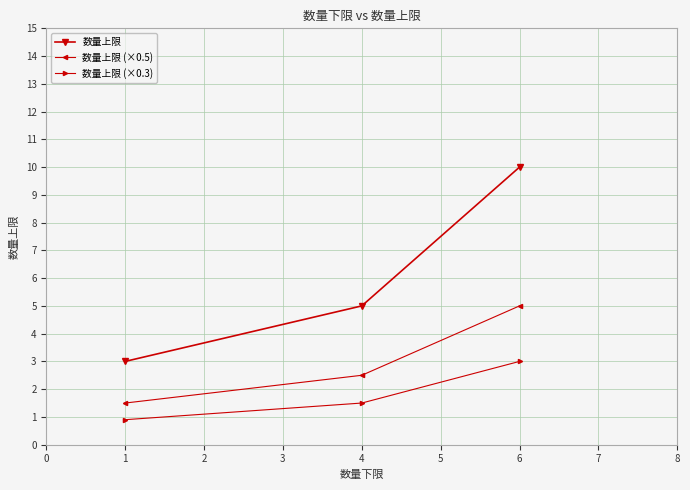

What is the sum of all 数量上限 (×0.3) values?

5.4